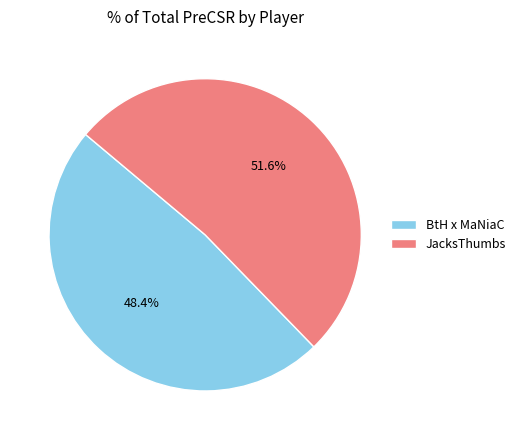

To the nearest percent, what is the difference between the JacksThumbs and BtH x MaNiaC slice percentages?

3%